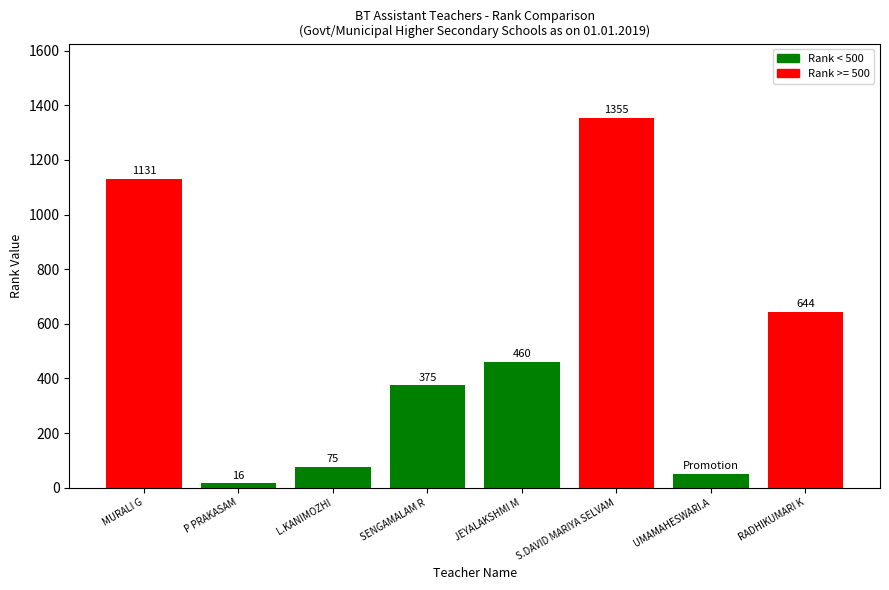

What value does the data have at S.DAVID MARIYA SELVAM, to the nearest 10?

1360